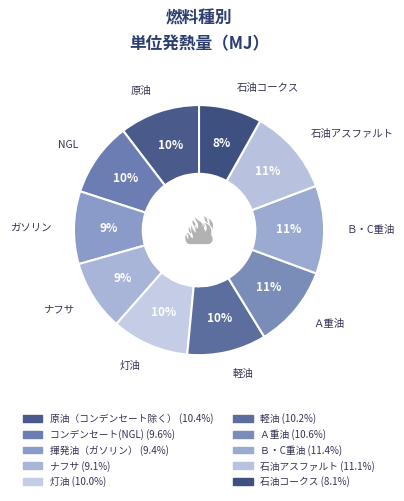

Does 石油アスファルト account for over 50% of the chart?

No